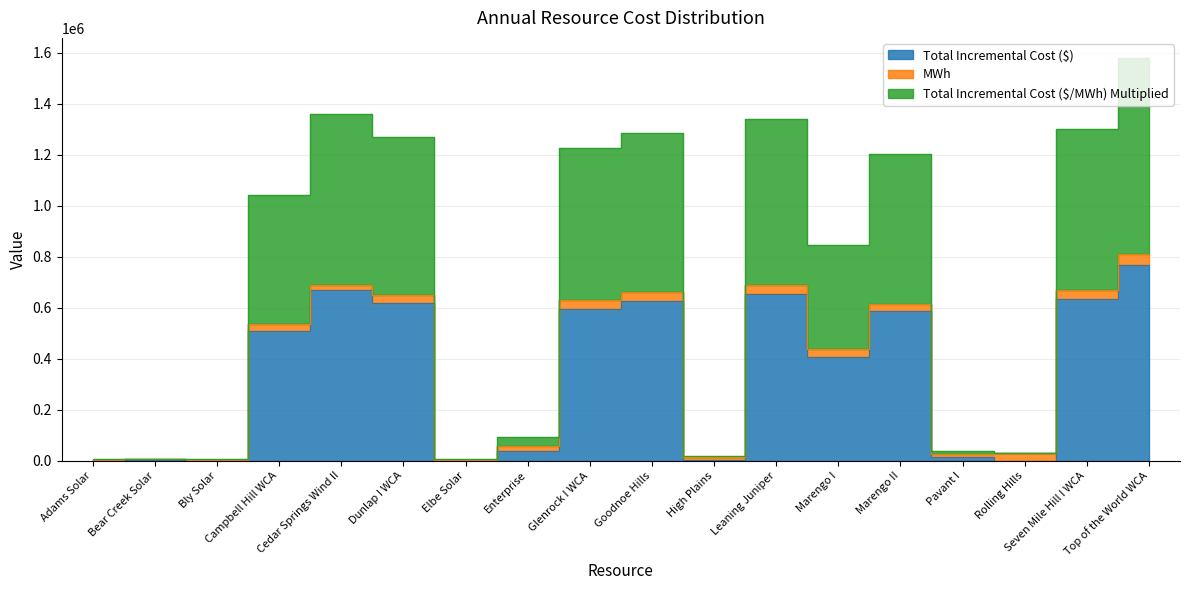

What is the average value of the Total Incremental Cost ($) series?

340652.3